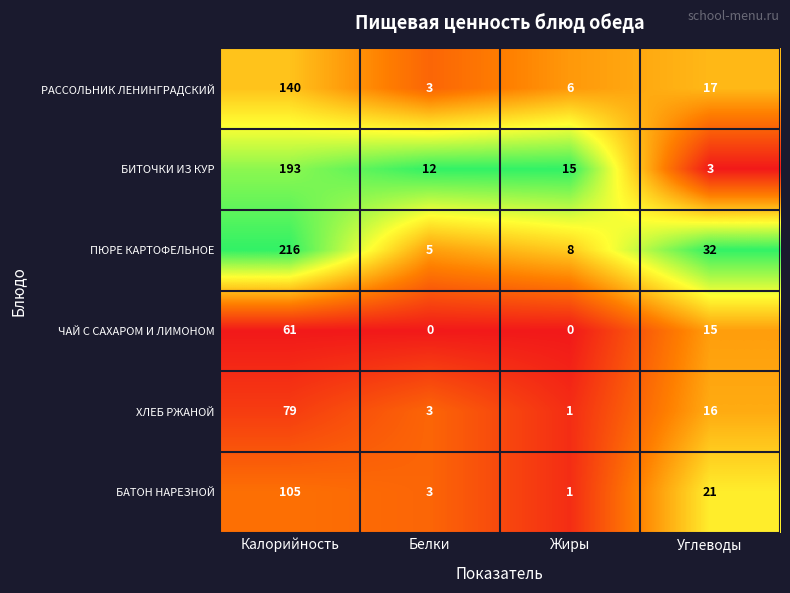

Between Жиры and Углеводы, which series saw the biggest shift?

ПЮРЕ КАРТОФЕЛЬНОЕ